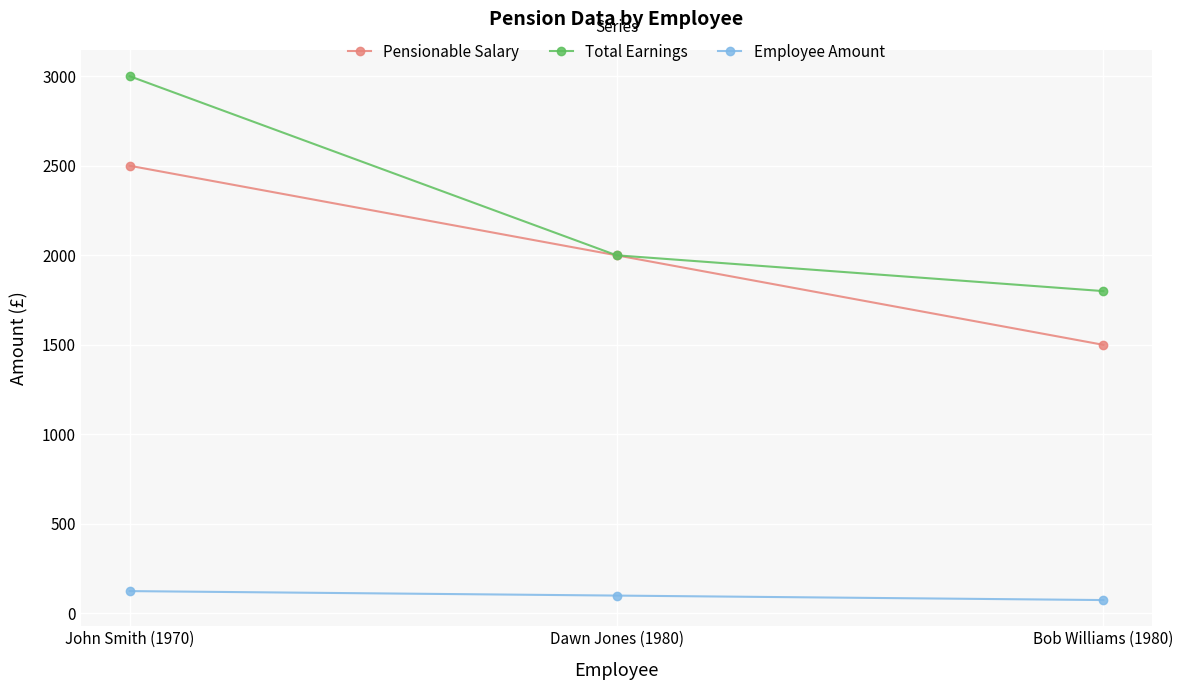

What position from the right is Dawn Jones (1980)?

2